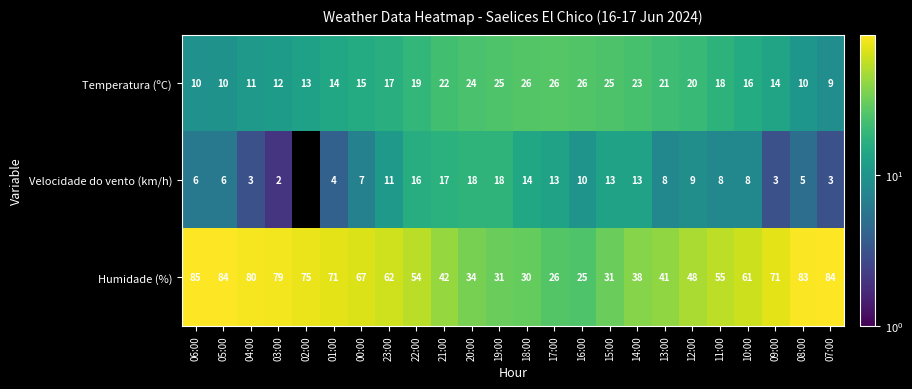

At 01:00, list the series in order from smallest to largest.

Velocidade do vento (km/h), Temperatura (ºC), Humidade (%)